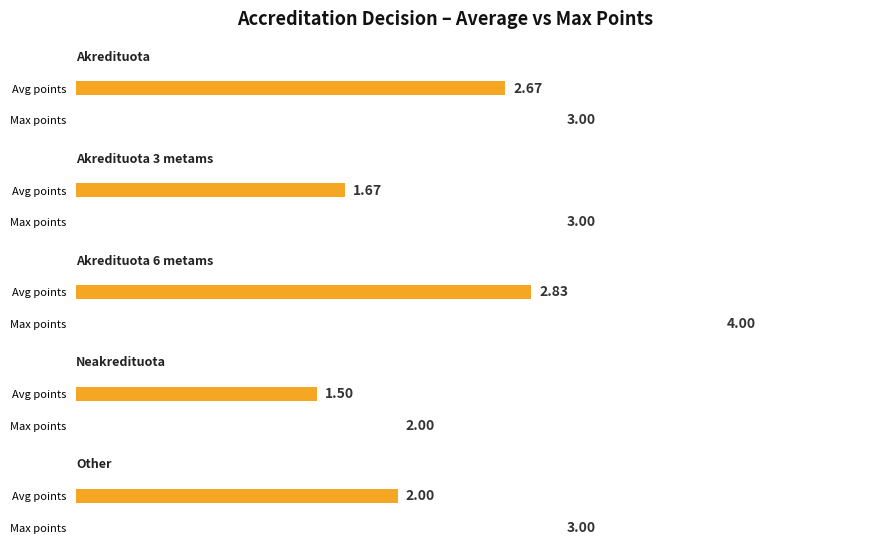

Reading left to right, transcribe all the data shown in this chart.

Akredituota=2.7	Akredituota 3 metams=1.7	Akredituota 6 metams=2.8	Neakredituota=1.5	Other=2.0